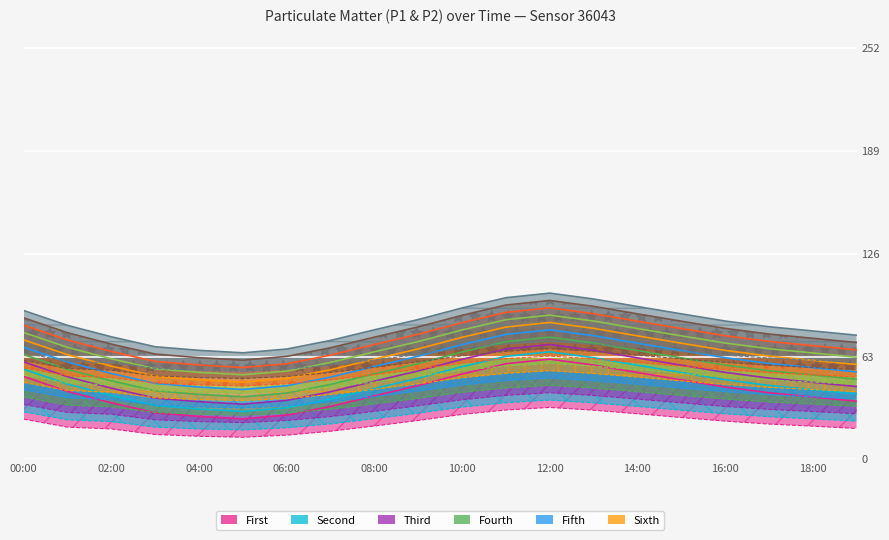

What is the total value across all series at 00:00?

111.3